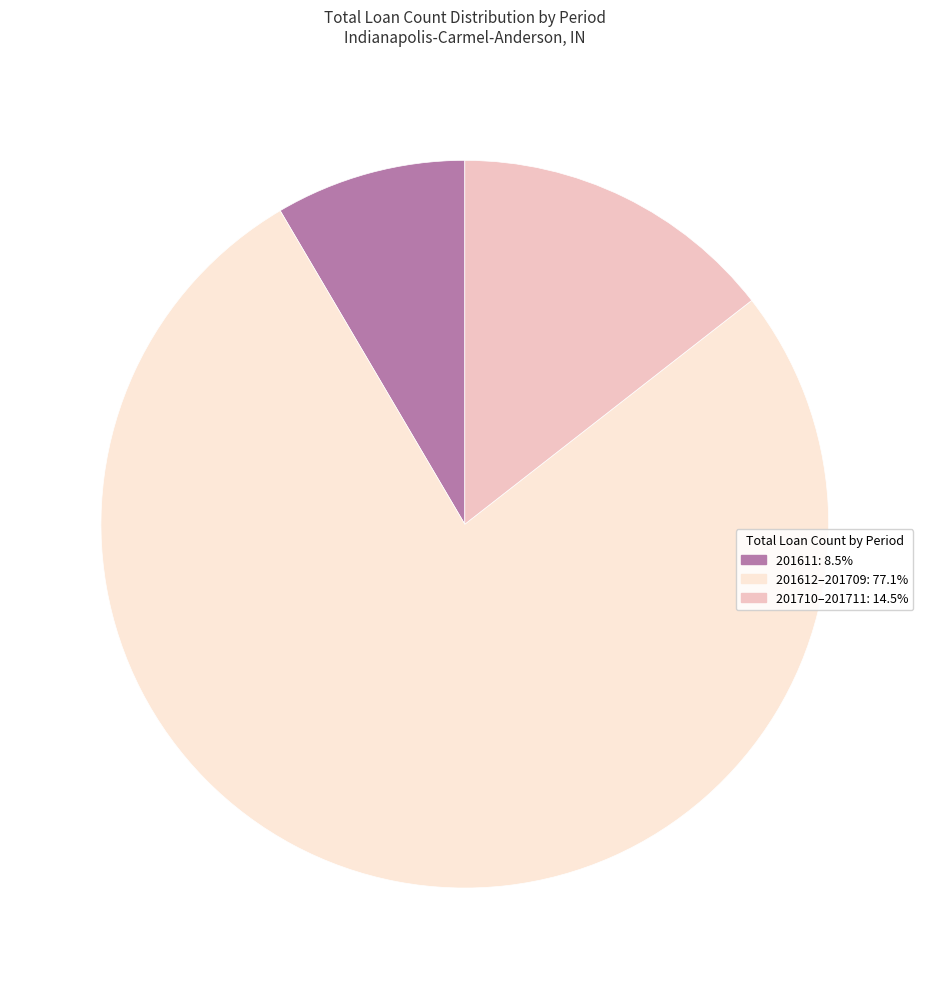

Does any single category account for the majority?

Yes